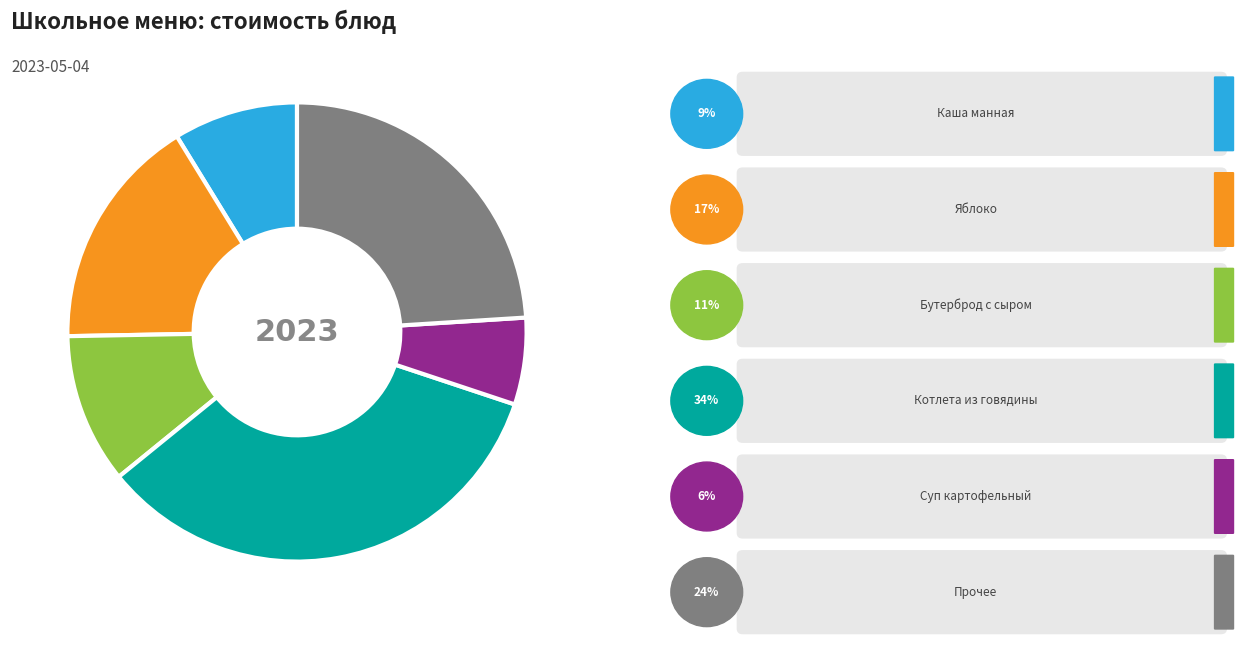

Is there any slice that represents more than half of the pie?

No